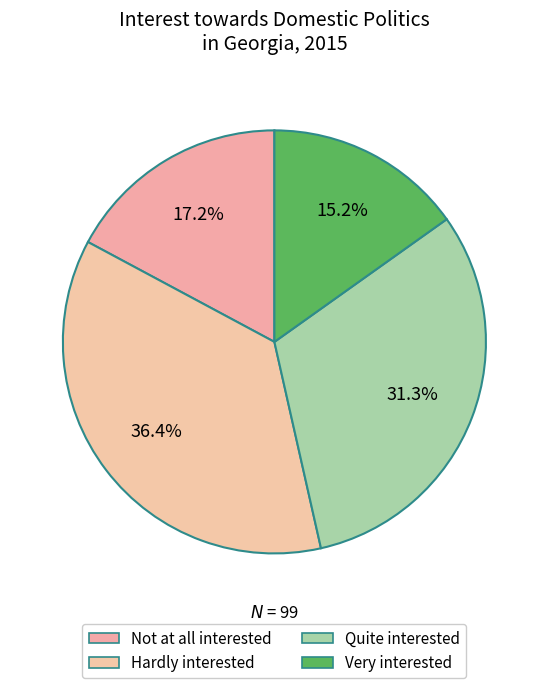

To the nearest percent, what portion does Very interested represent?

15%